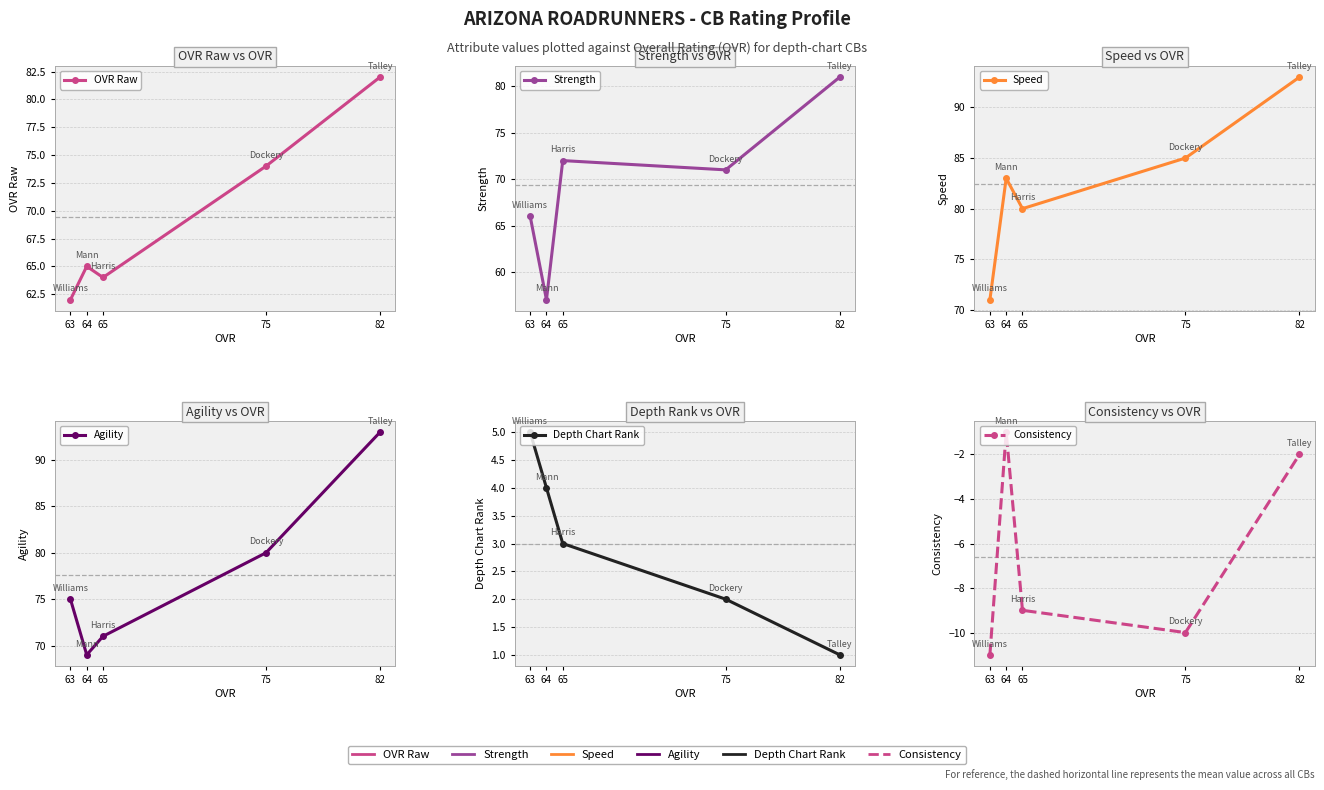

Between 63 and 75, which is larger?

75